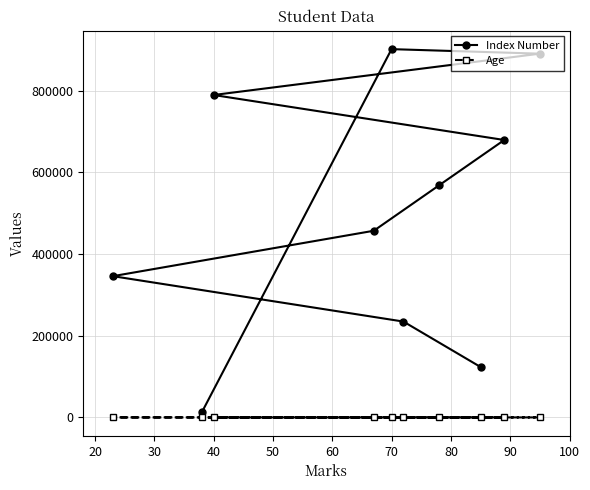

Rank the series by their maximum value, from lowest to highest.

Age, Index Number